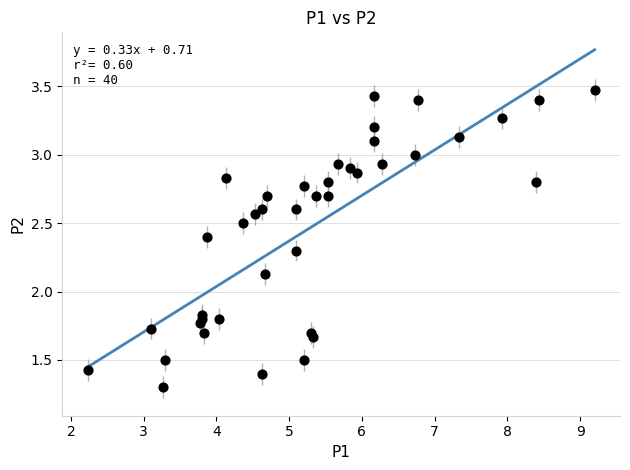

What is the range of X values (max minus min)?

7.0